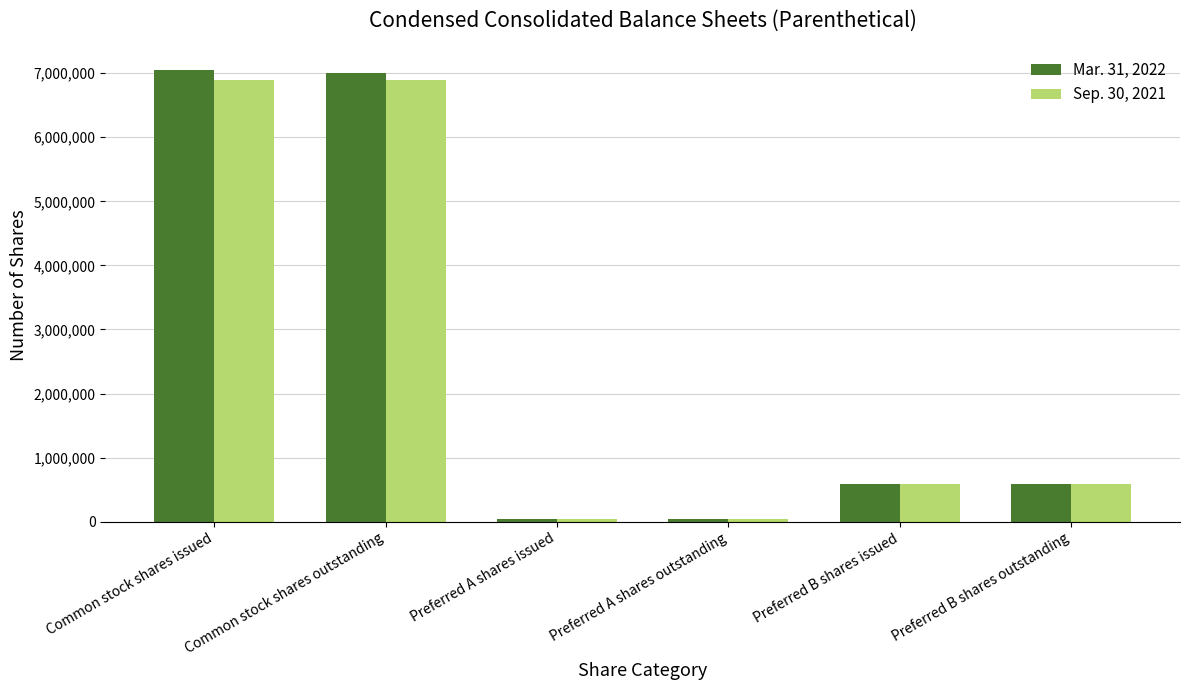

At how many categories does at least one series exceed 2427727?

2